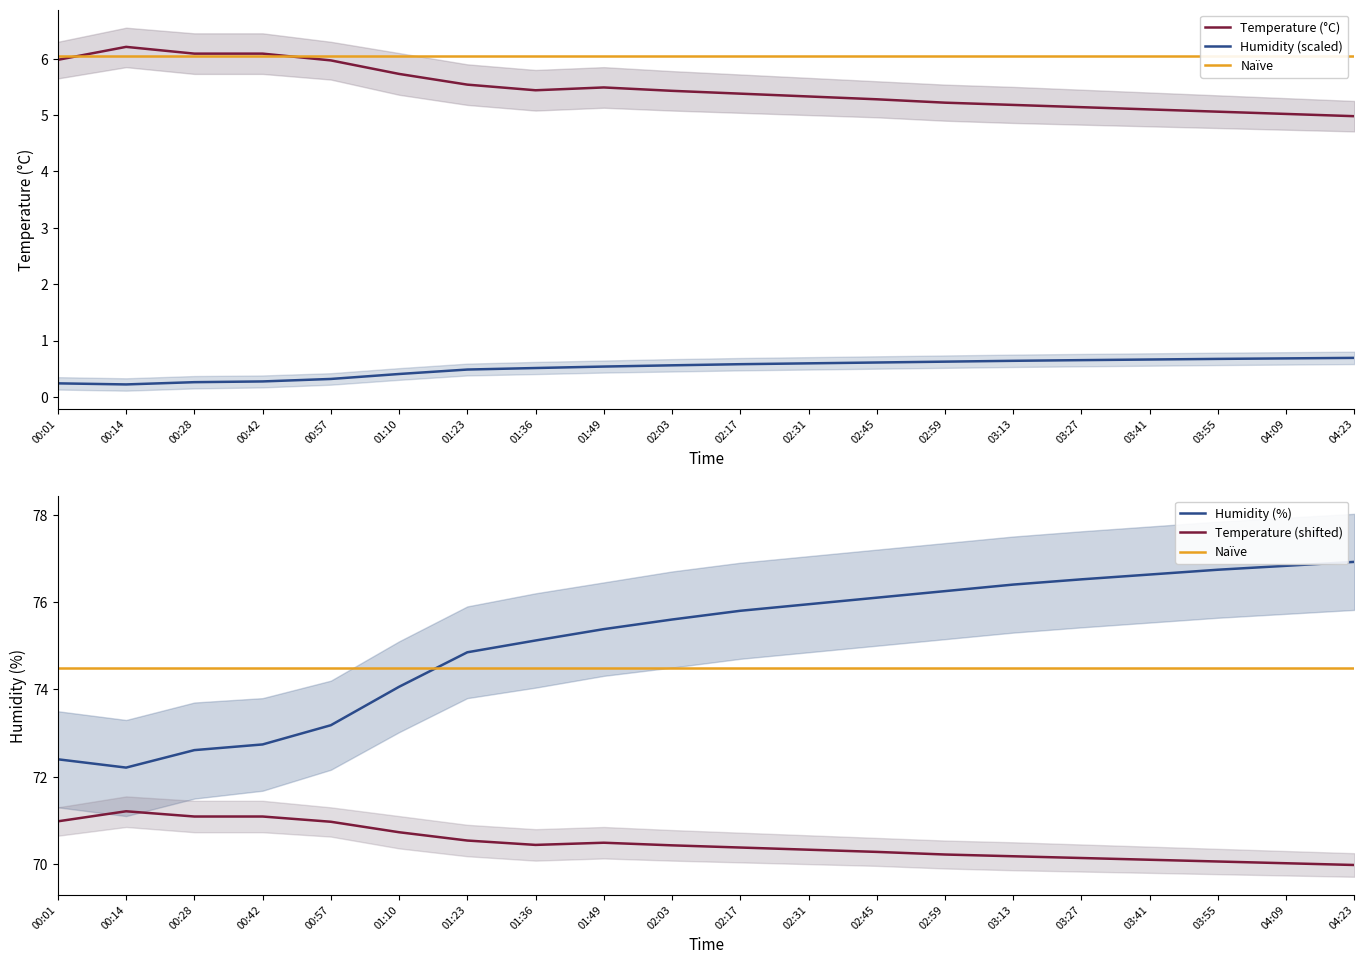

Does the chart have visible grid lines?

No